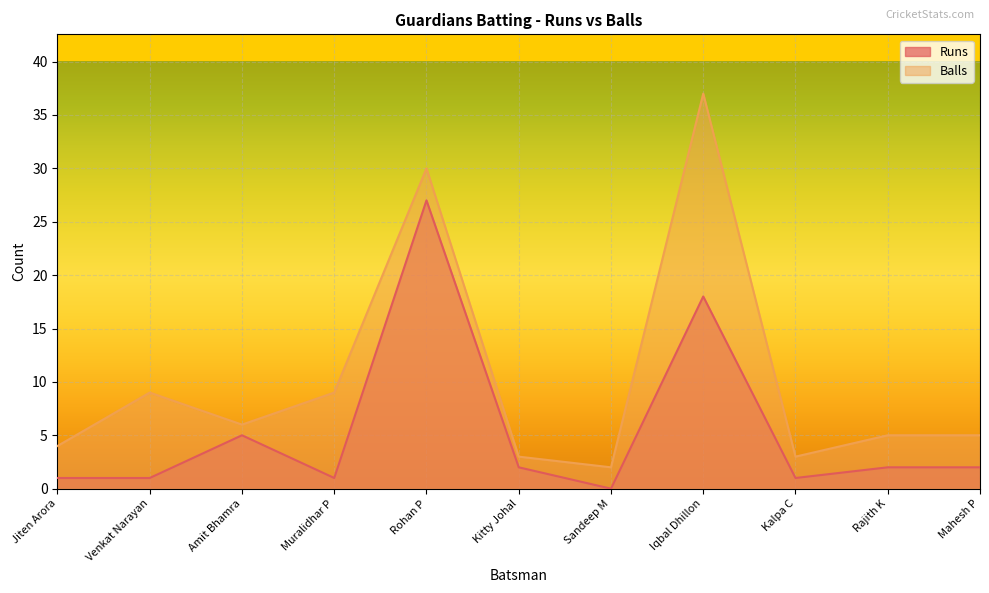

Which series has the widest spread of values?

Balls